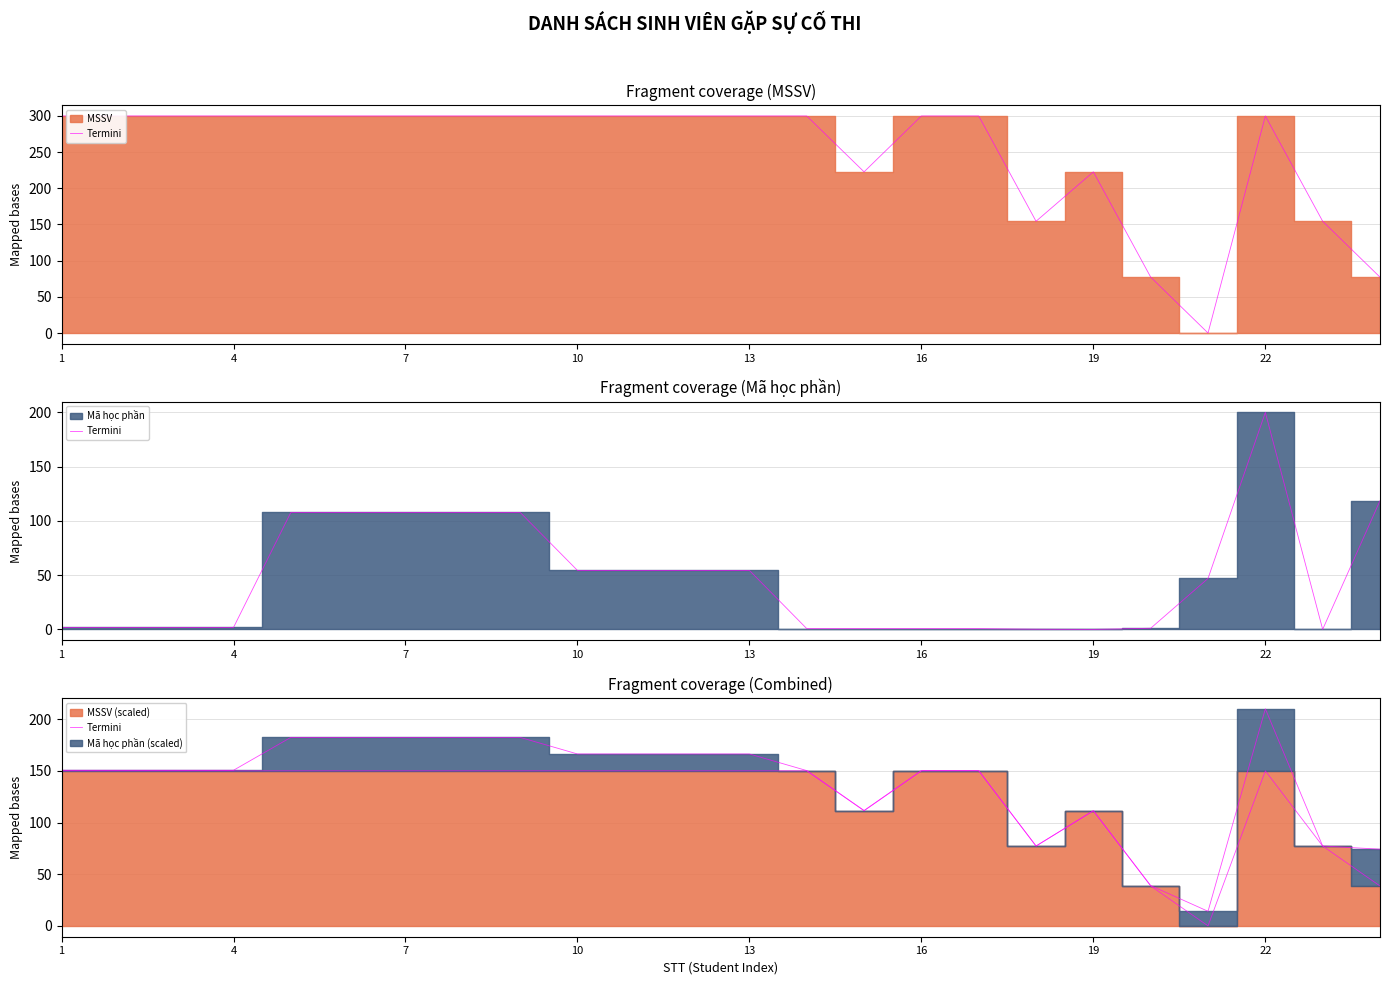

Which has a higher value, 16 or 16?

16